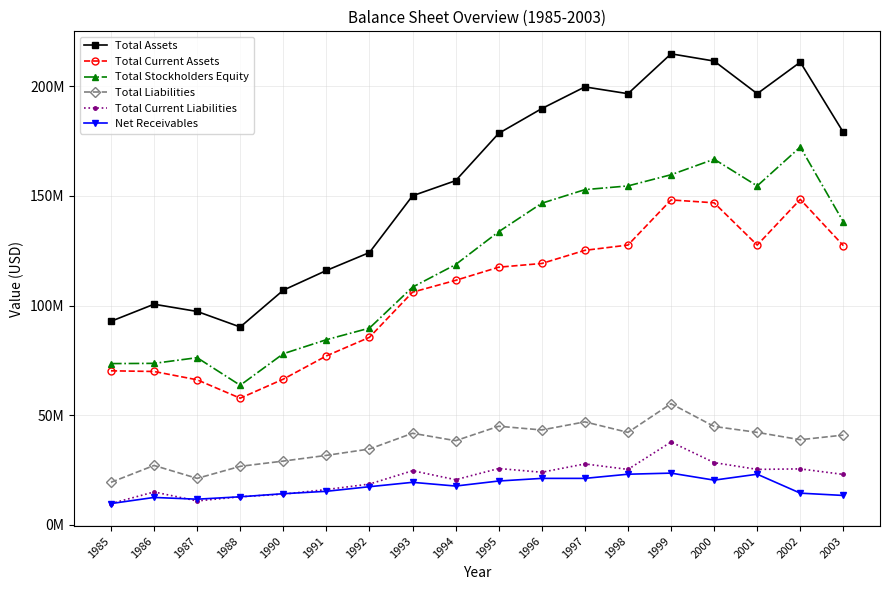

How many data points in Total Current Liabilities are above 23900000?

8